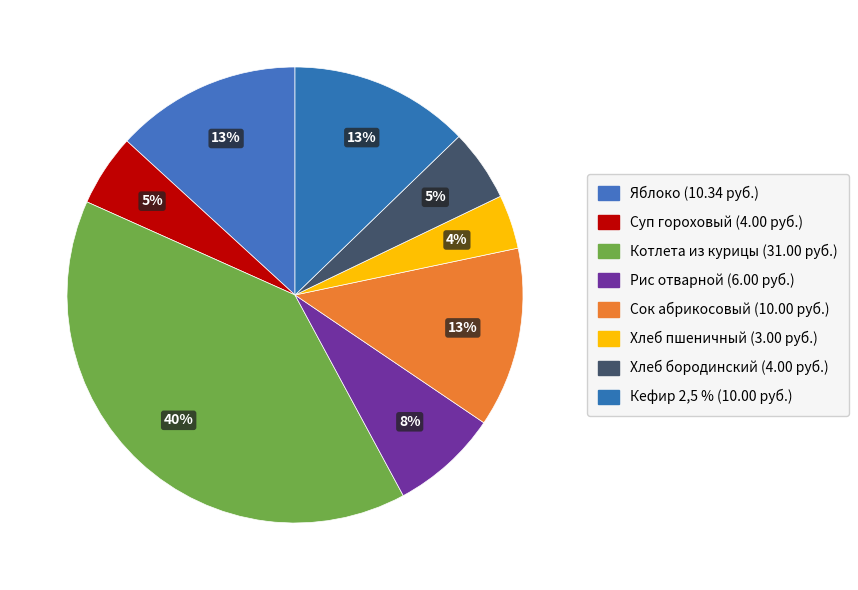

What is the largest slice in the pie chart?

Котлета из курицы